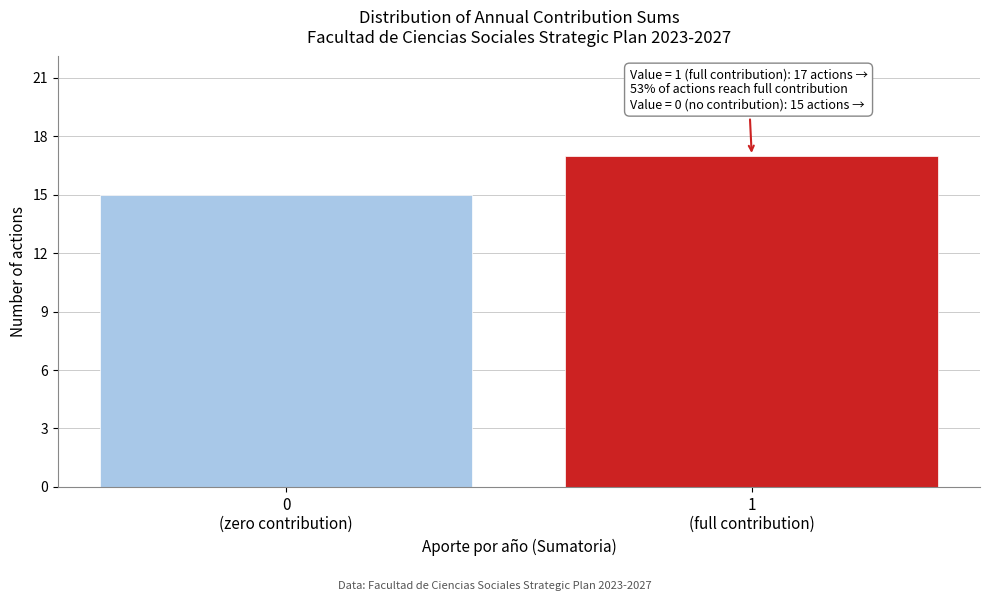

Reading right to left, extract all data points from this chart.

17	15